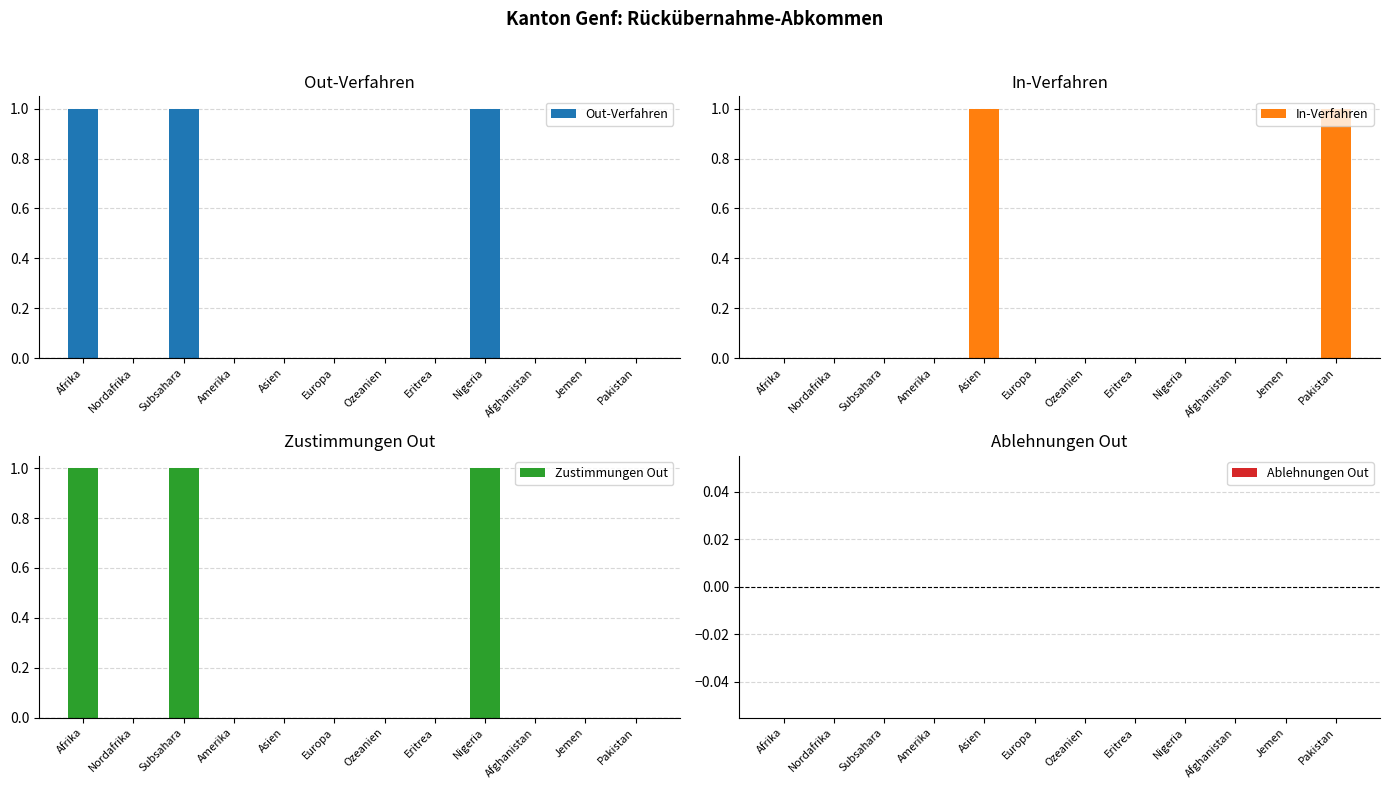

True or false: Zustimmungen Out has a value of 1 at Nigeria.

True